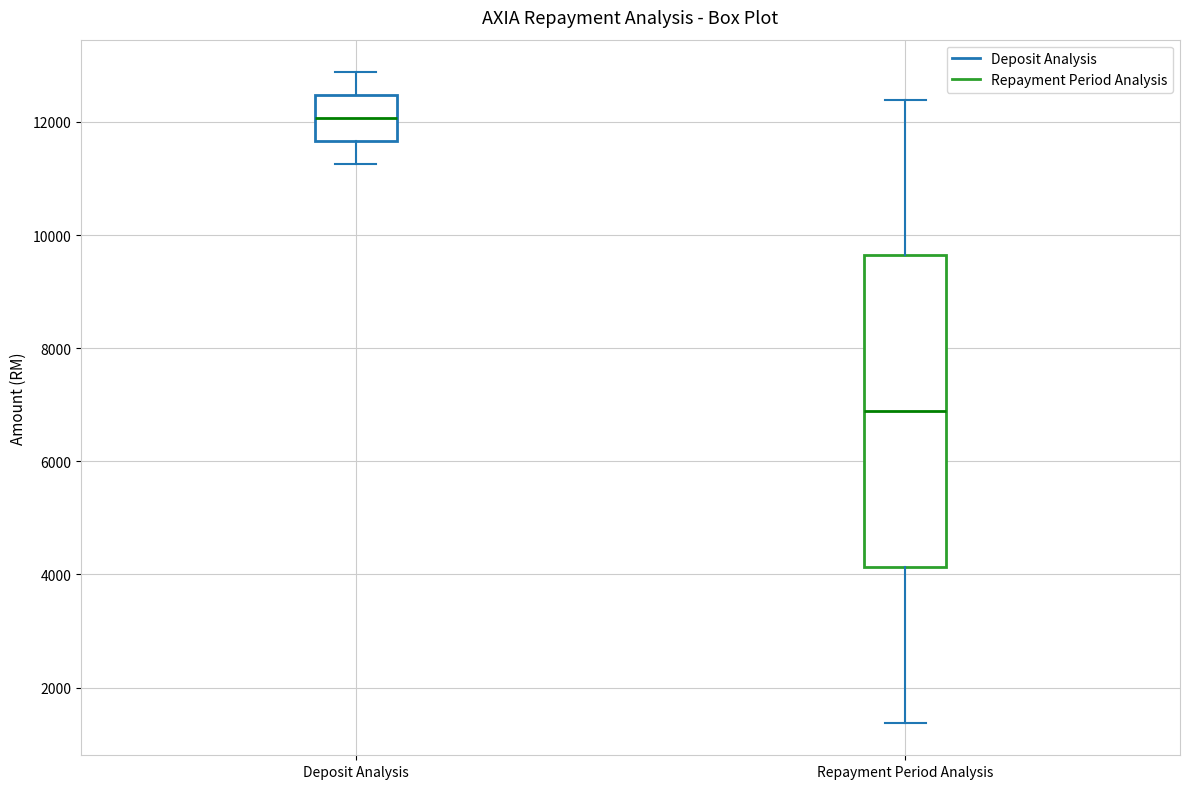

Which box is the tallest, from its lower edge to its upper edge?

Repayment Period Analysis